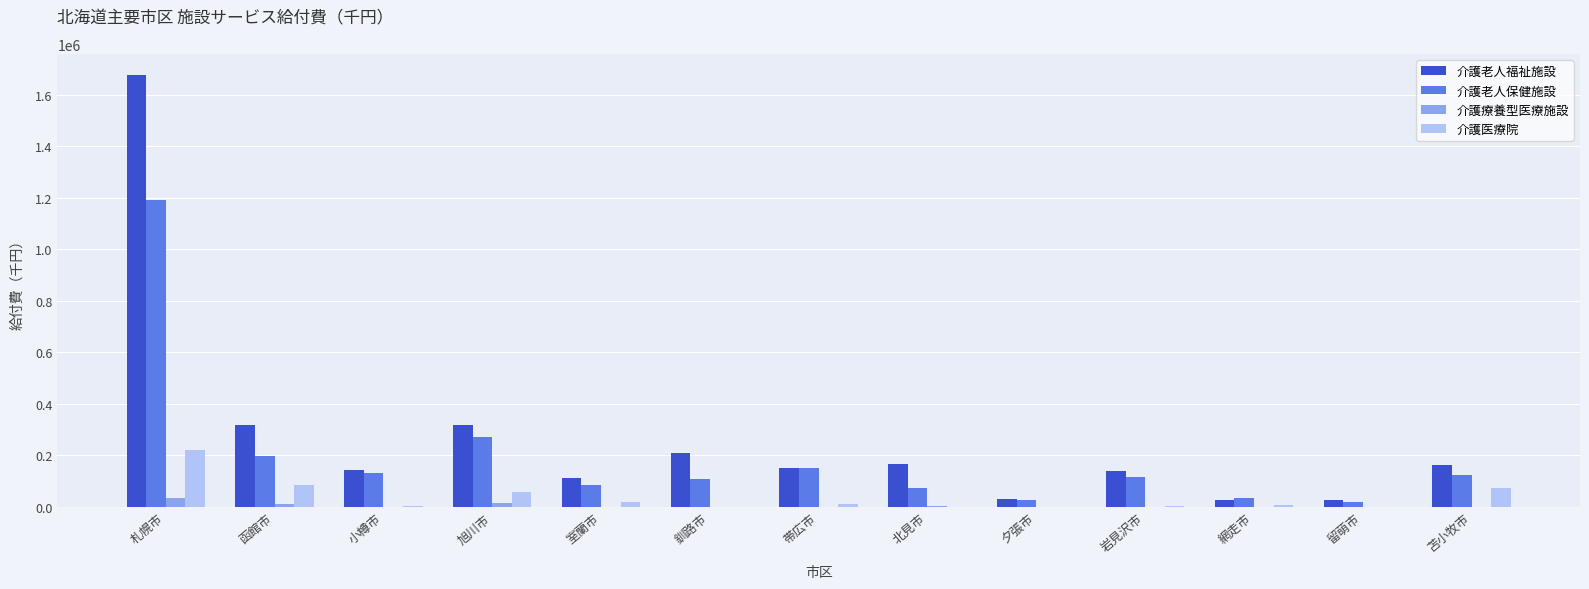

At which category is the sum across all series the highest?

札幌市